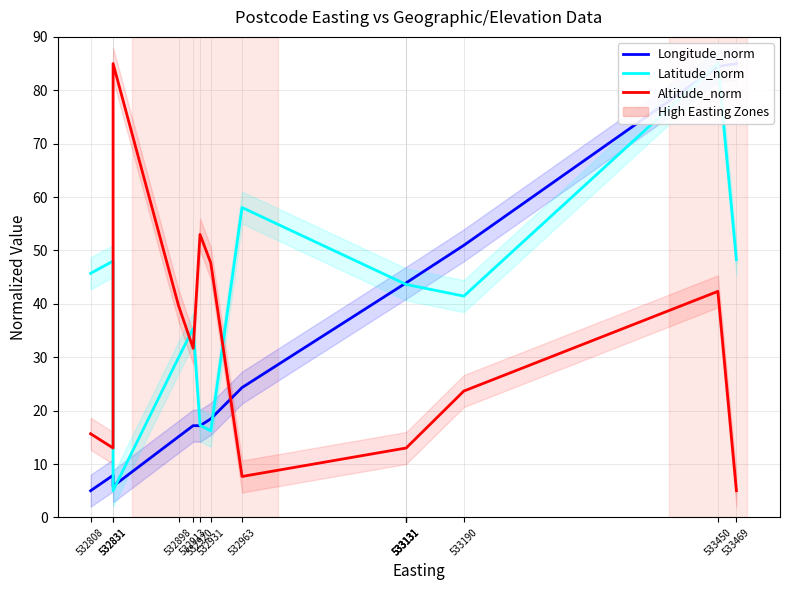

Reading right to left, extract all data points from this chart.

Longitude_norm: 85.0	84.4	51.0	43.9	43.9	43.9	43.9	24.3	18.5	17.2	17.2	15.1	5.8	7.9	5.0
Latitude_norm: 48.3	85.0	41.4	43.6	43.6	43.6	43.6	58.0	16.2	17.3	35.4	29.9	5.0	48.0	45.7
Altitude_norm: 5.0	42.3	23.7	13.0	13.0	13.0	13.0	7.7	47.7	53.0	31.7	39.7	85.0	13.0	15.7